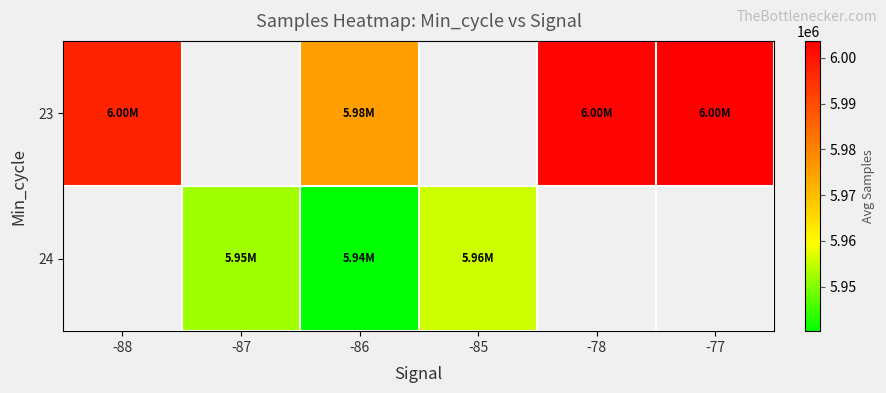

Which series has the largest range (max minus min)?

23